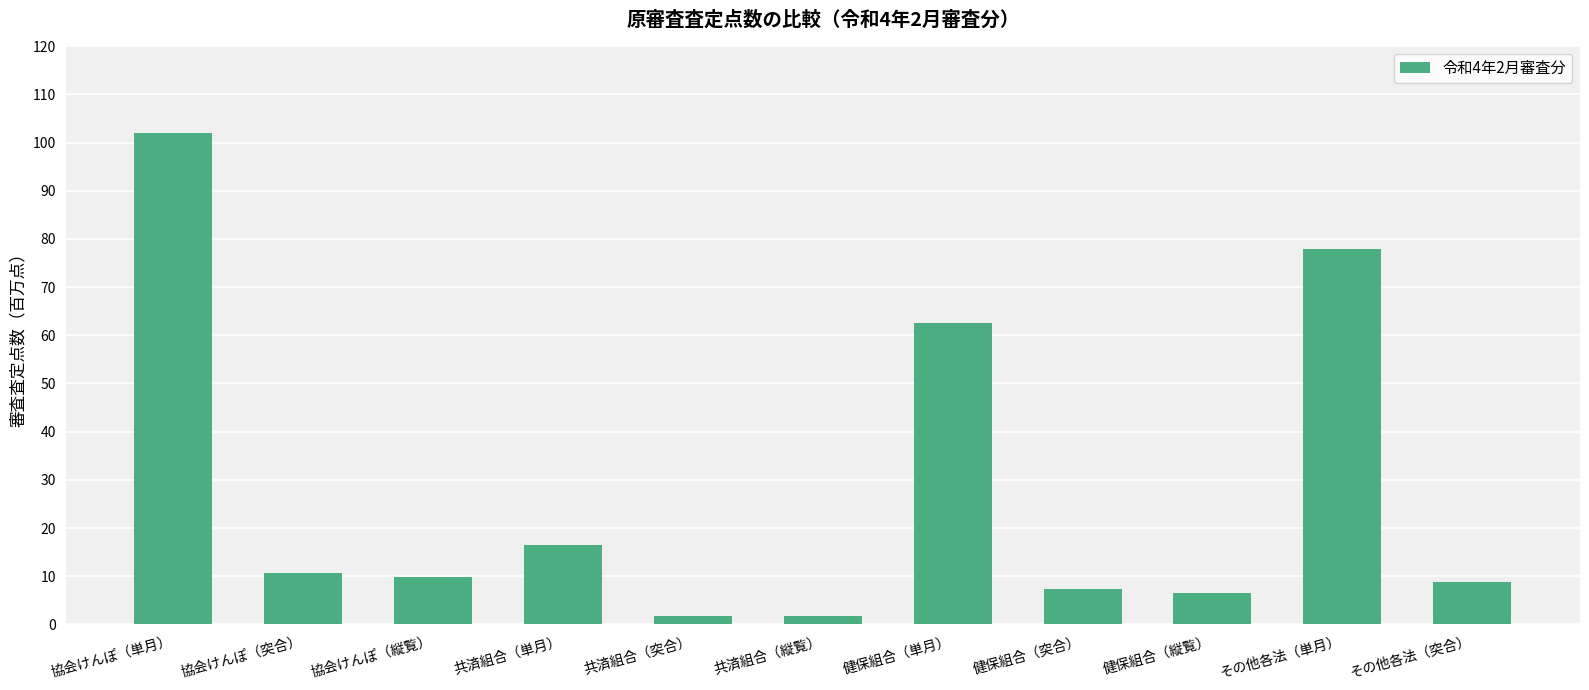

True or false: the data shows 16.5 at 共済組合（単月）.

True